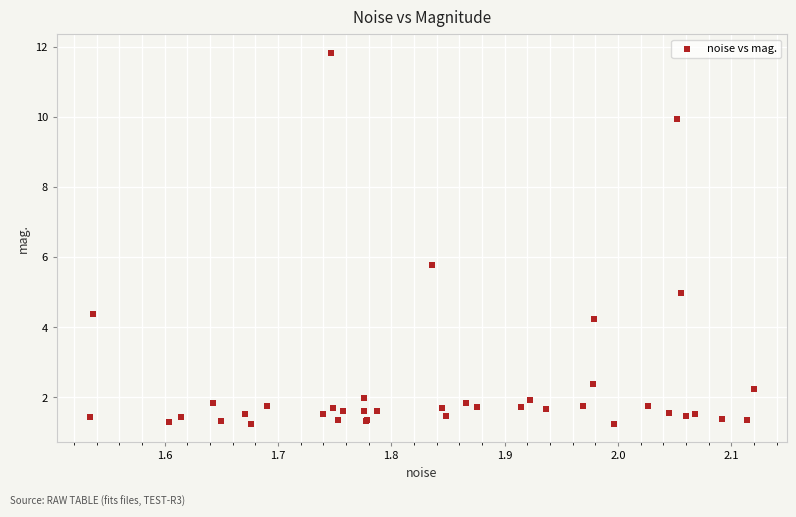

What Y value in the scatter plot is closest to 6?

5.8